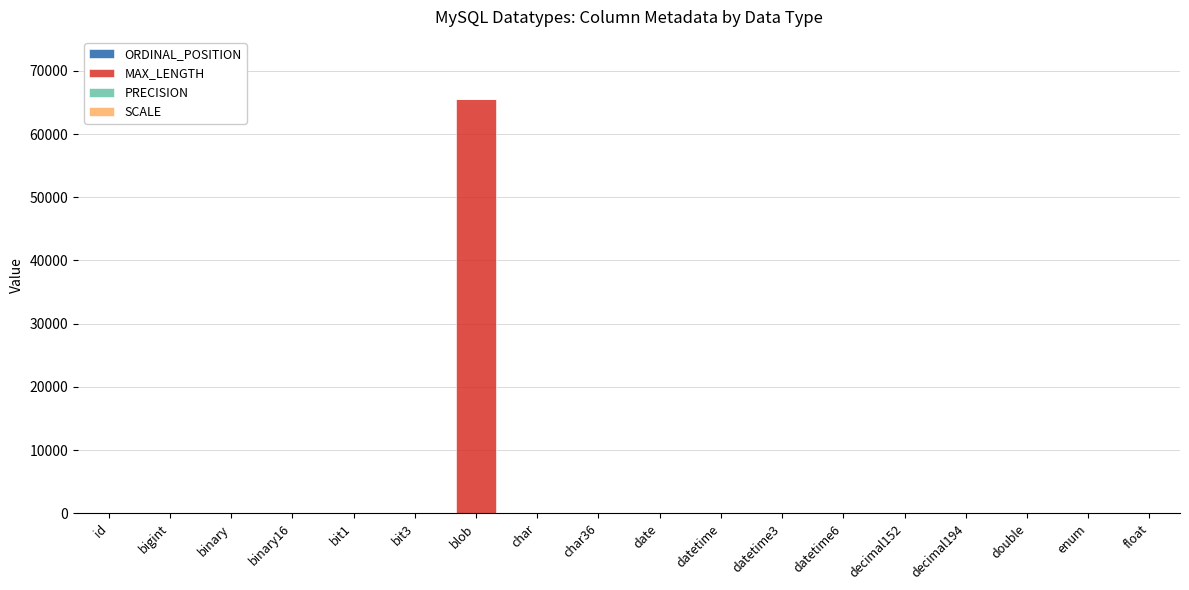

How many distinct data groups are displayed?

4